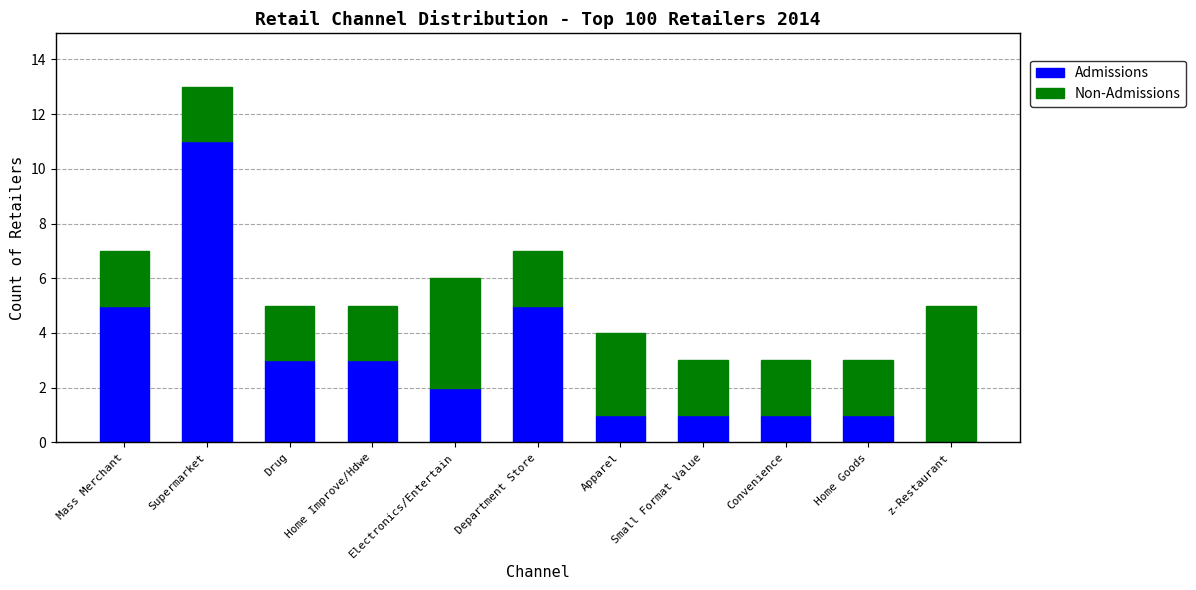

Which category has the highest value in the Admissions series?

Supermarket